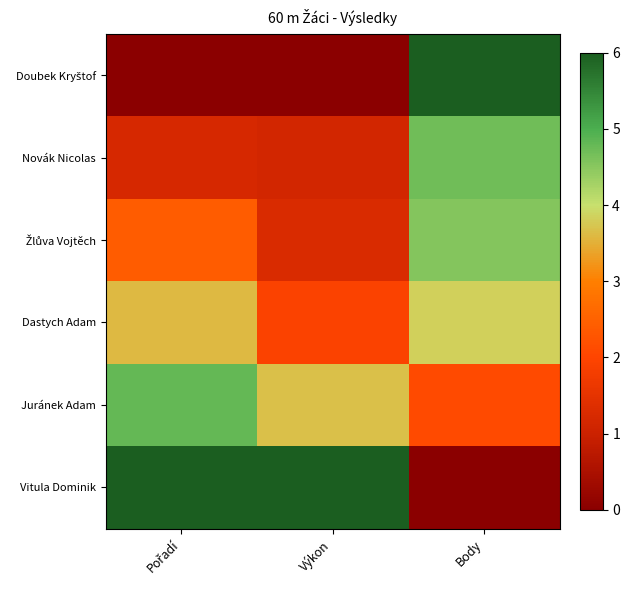

Which has a higher value, Body or Výkon?

Body